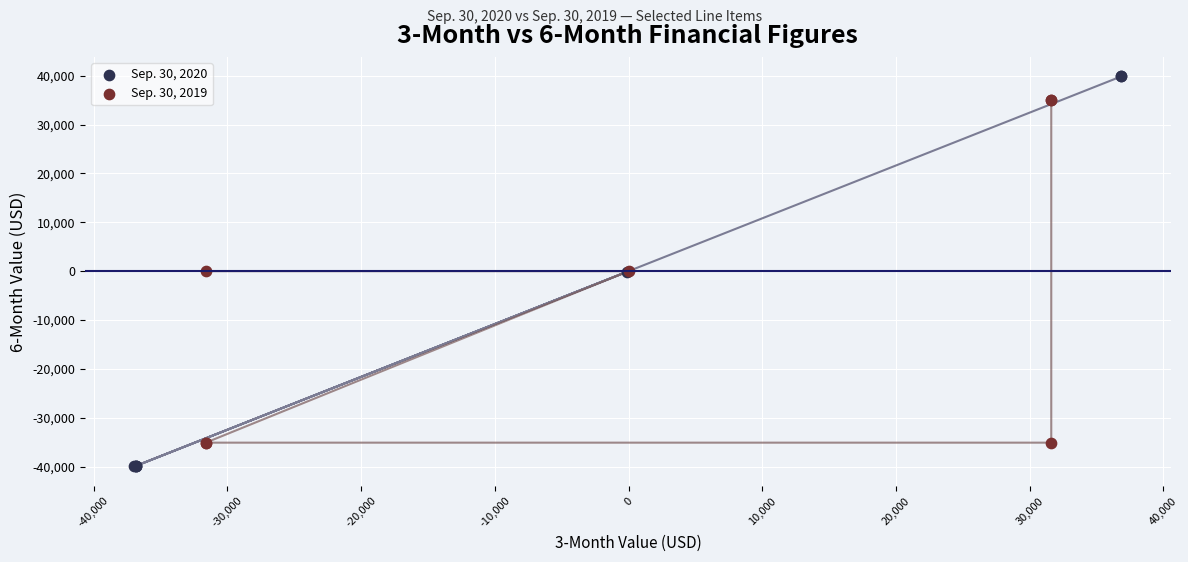

Which series contains the lowest Y value?

Sep. 30, 2020